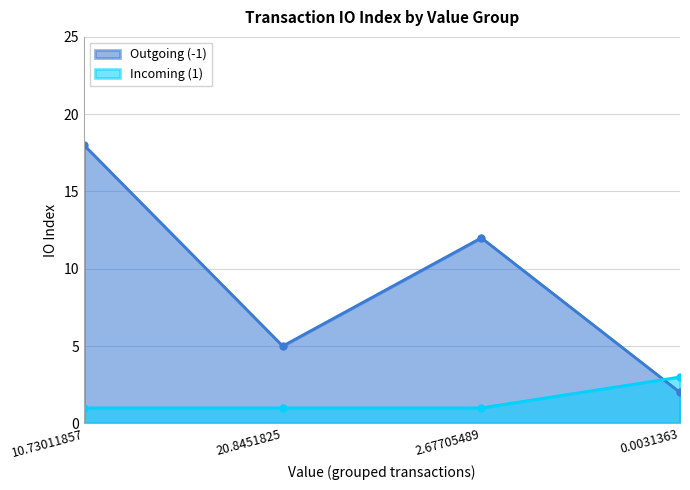

What is the spread (max minus min) of values at 20.8451825?

4